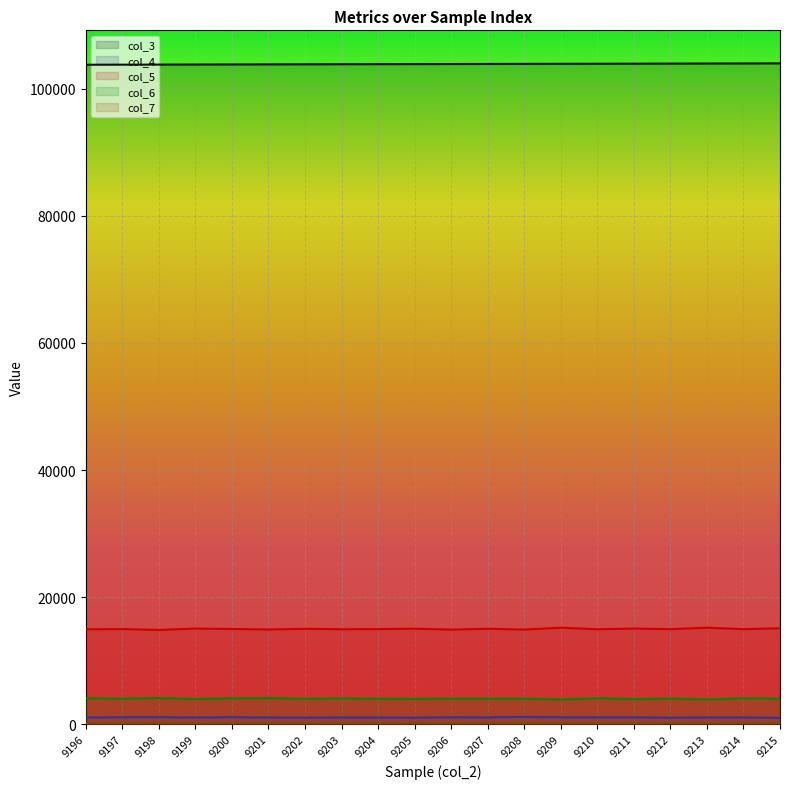

True or false: col_4 and col_5 intersect in this chart.

False